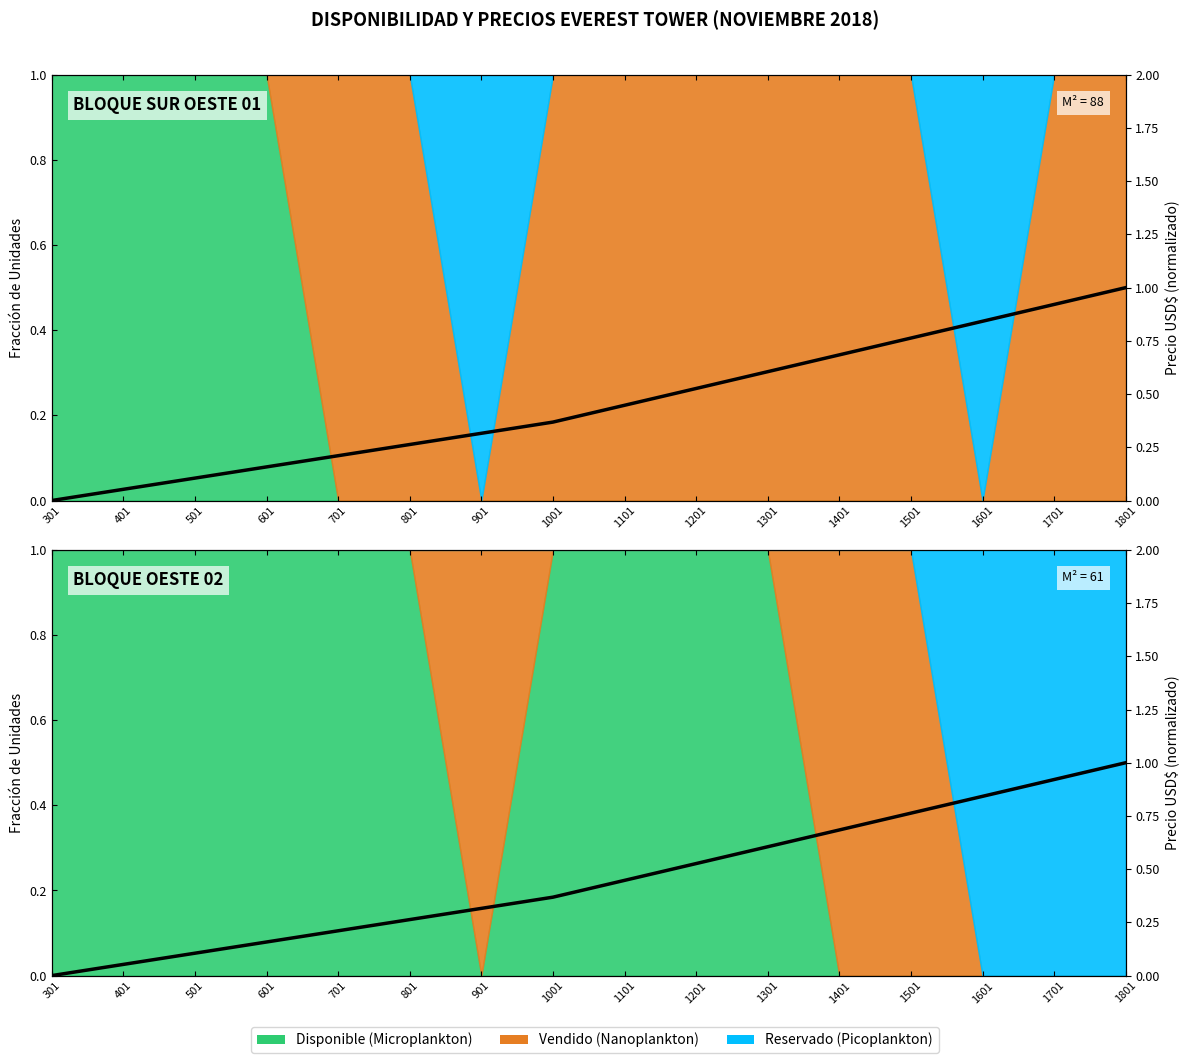

What is the change in value from 501 to 1401?

+0.6